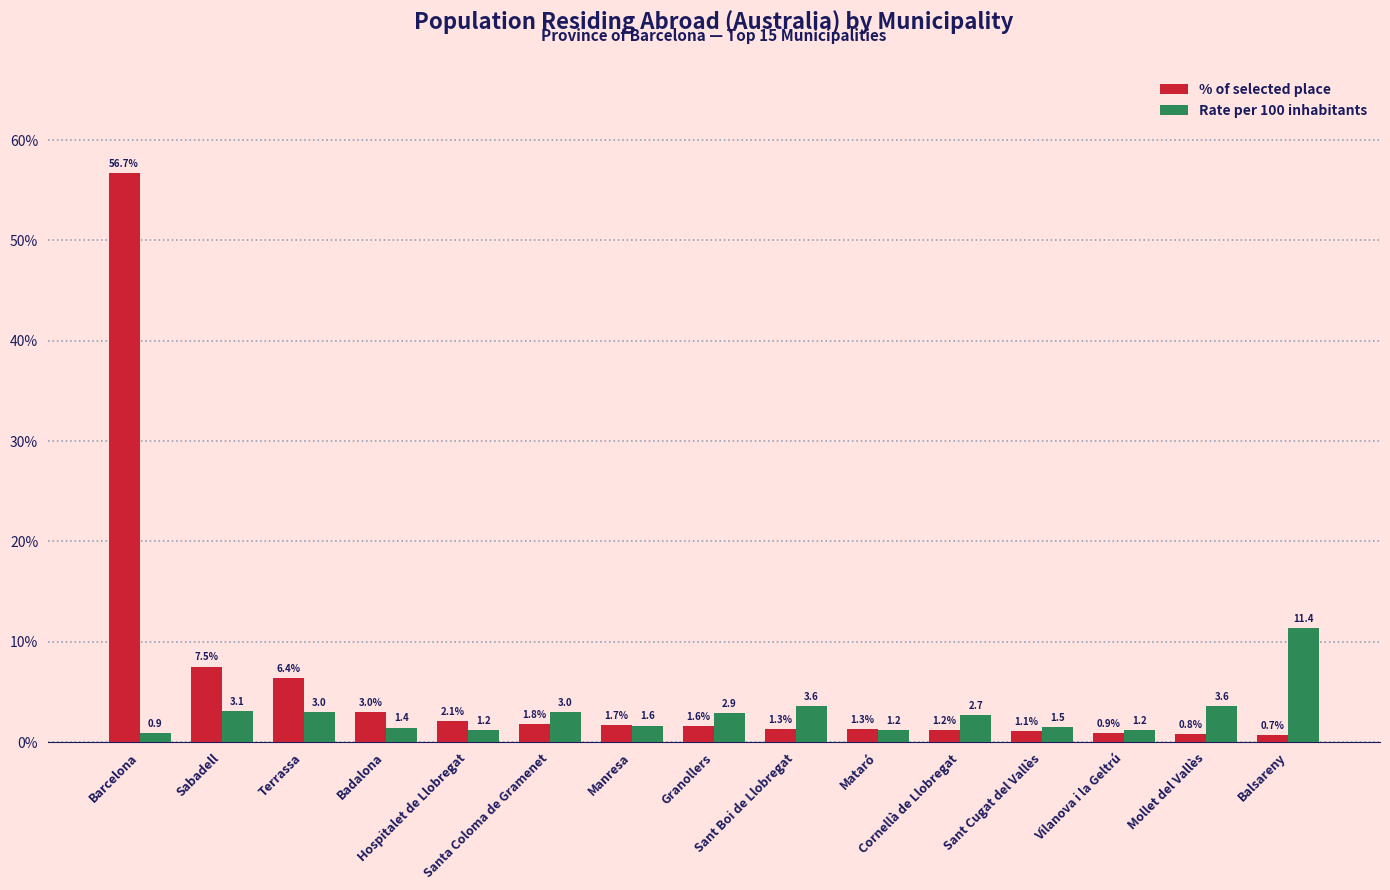

Rank the series by their maximum value, from highest to lowest.

% of selected place, Rate per 100 inhabitants